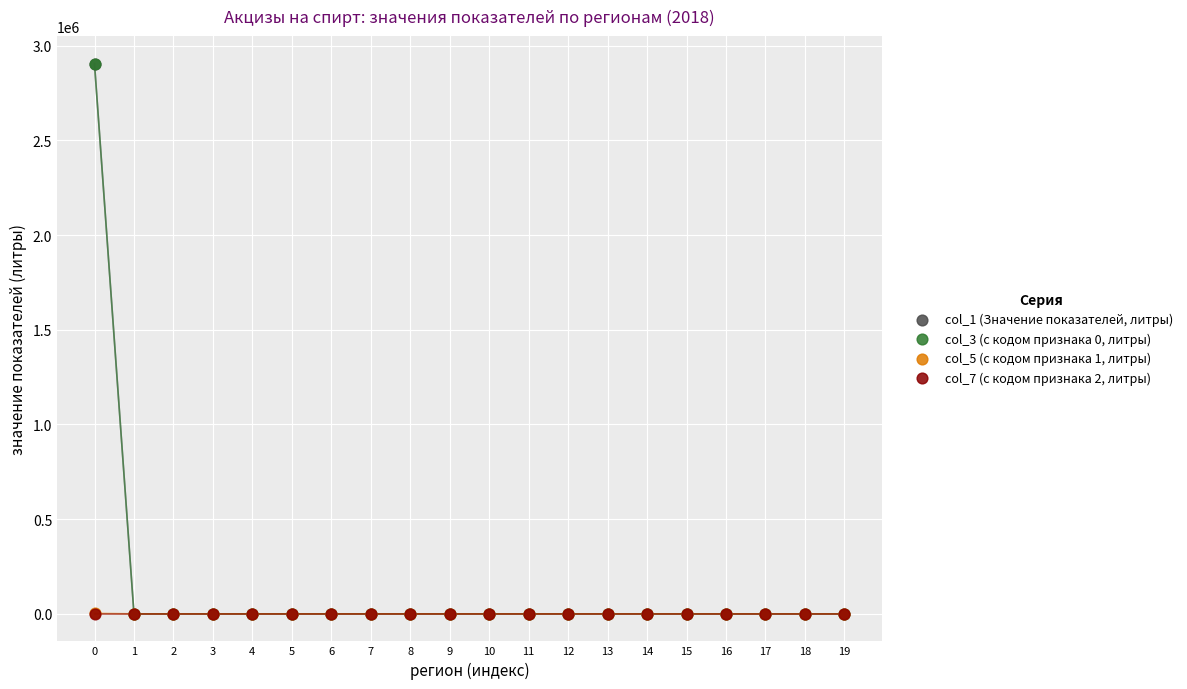

What are all the series names shown in the legend?

col_1 (Значение показателей, литры), col_3 (с кодом признака 0, литры), col_5 (с кодом признака 1, литры), col_7 (с кодом признака 2, литры)